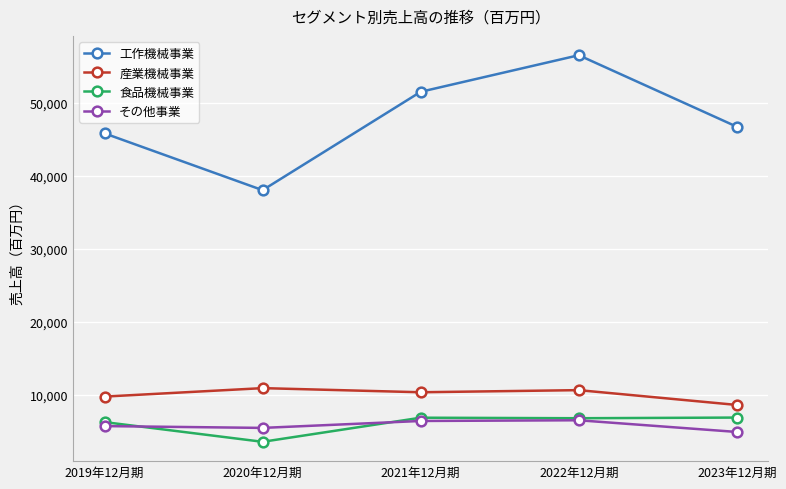

What is the label of the 5th point from the left?

2023年12月期